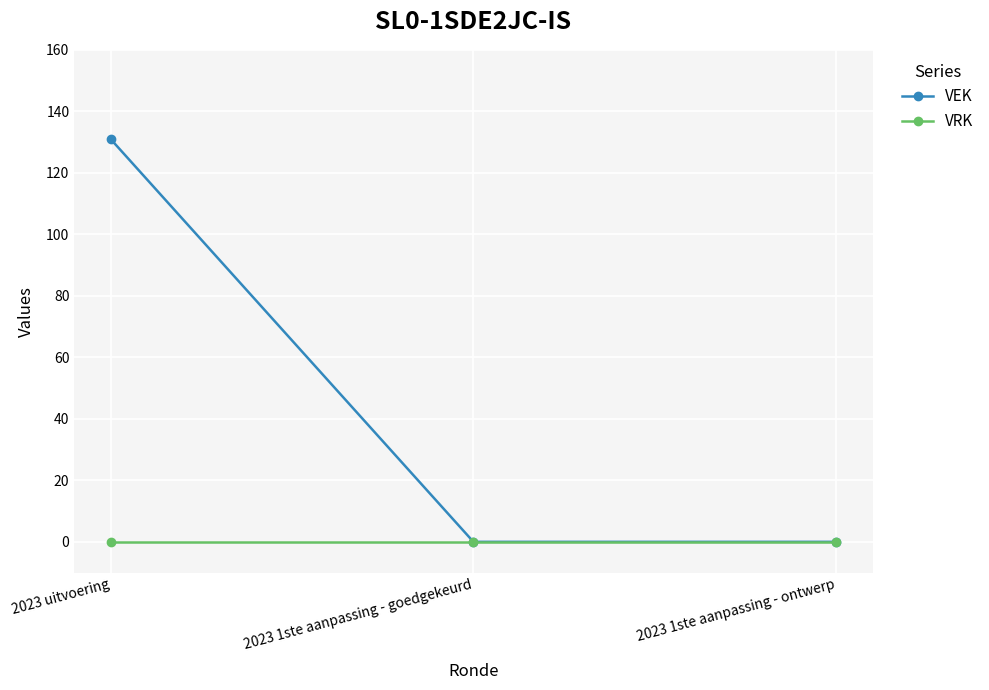

Does the chart have visible grid lines?

Yes